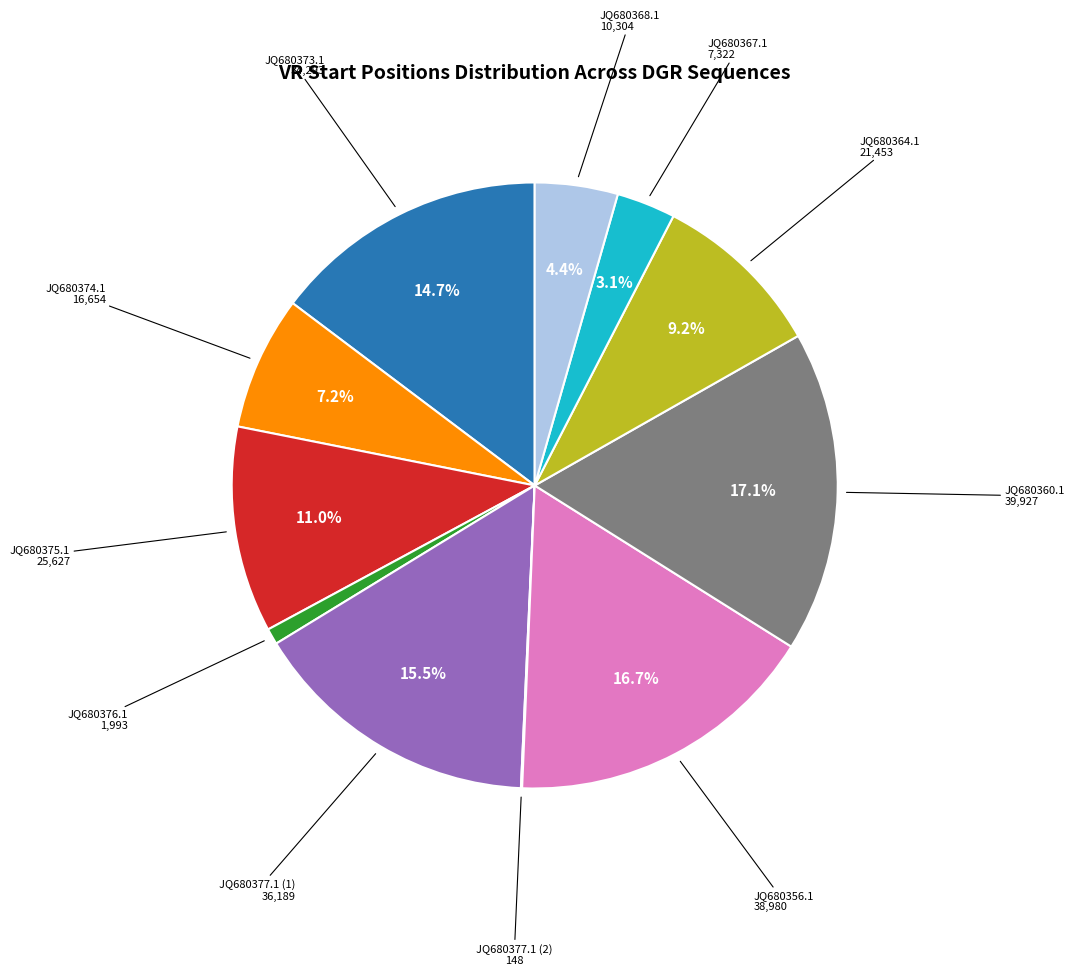

Does any single category account for the majority?

No